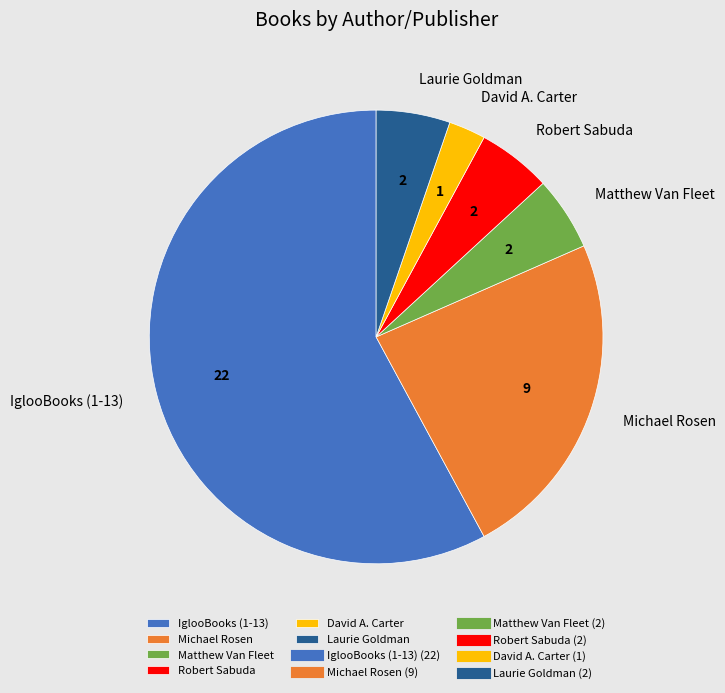

Count the number of slices in the pie.

6